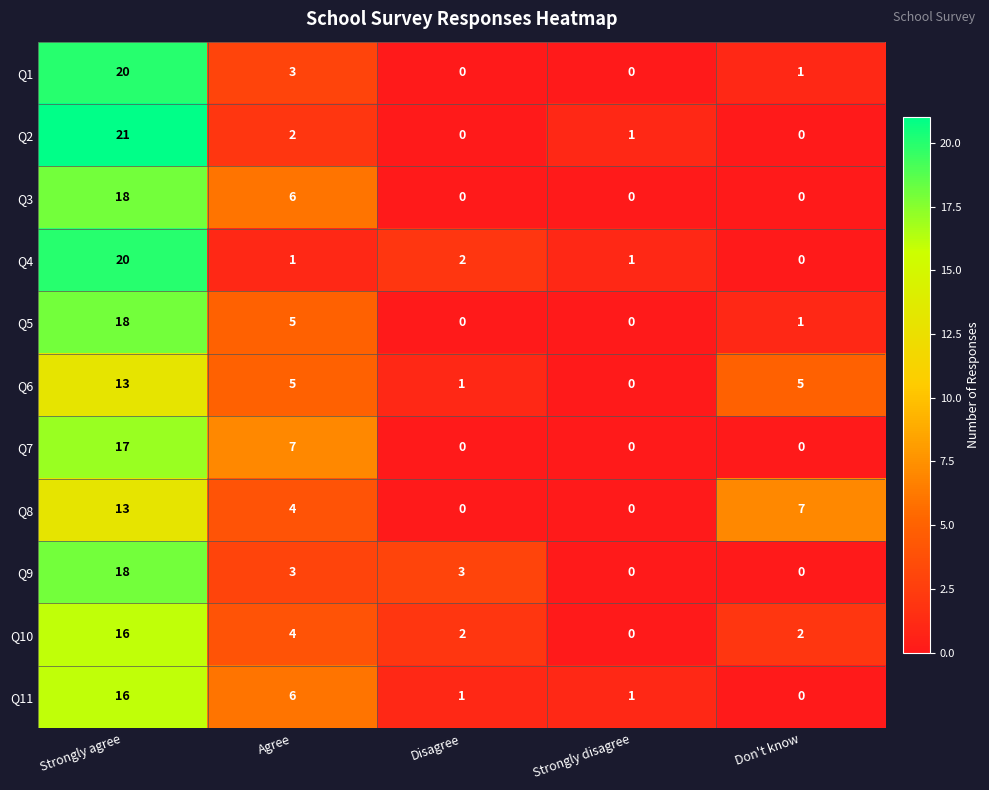

True or false: Q11 has a value of 0 at Don't know.

True